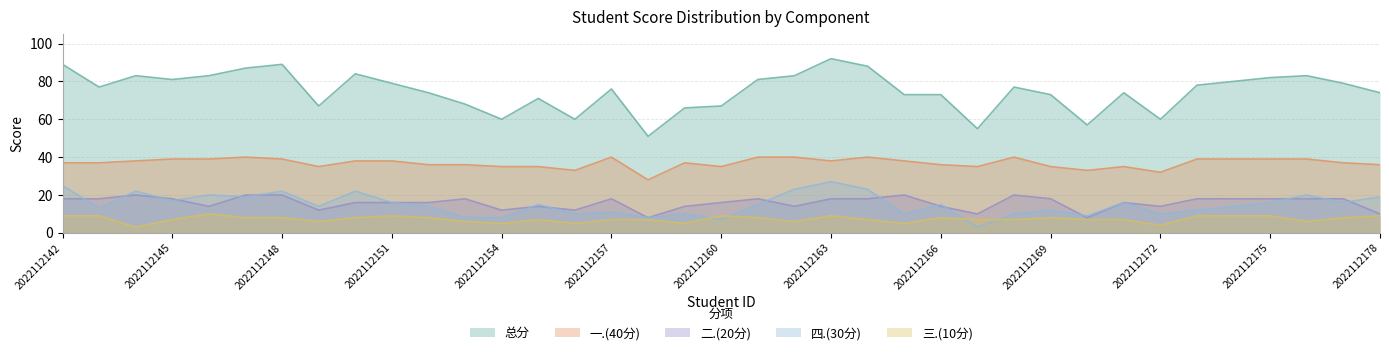

What is the average value of the 二.(20分) series?

16